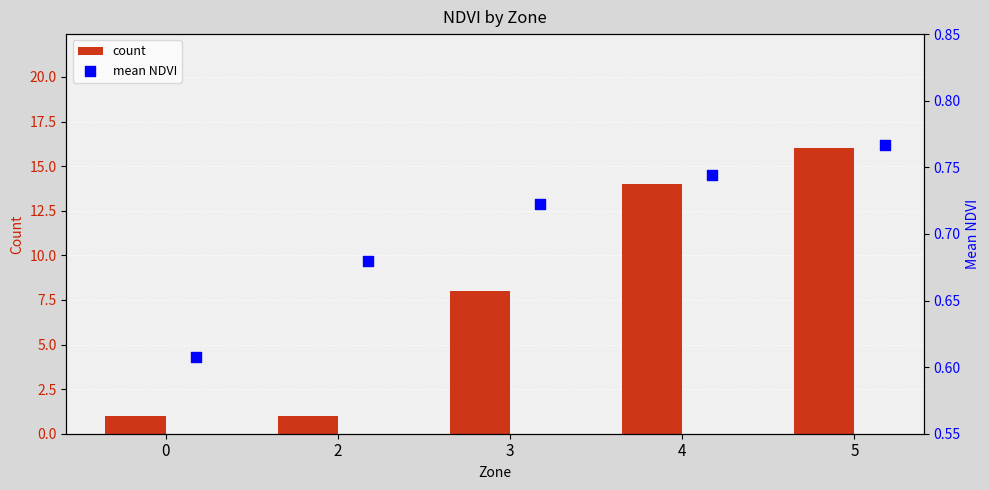

True or false: count has a value of 16 at 5.

True